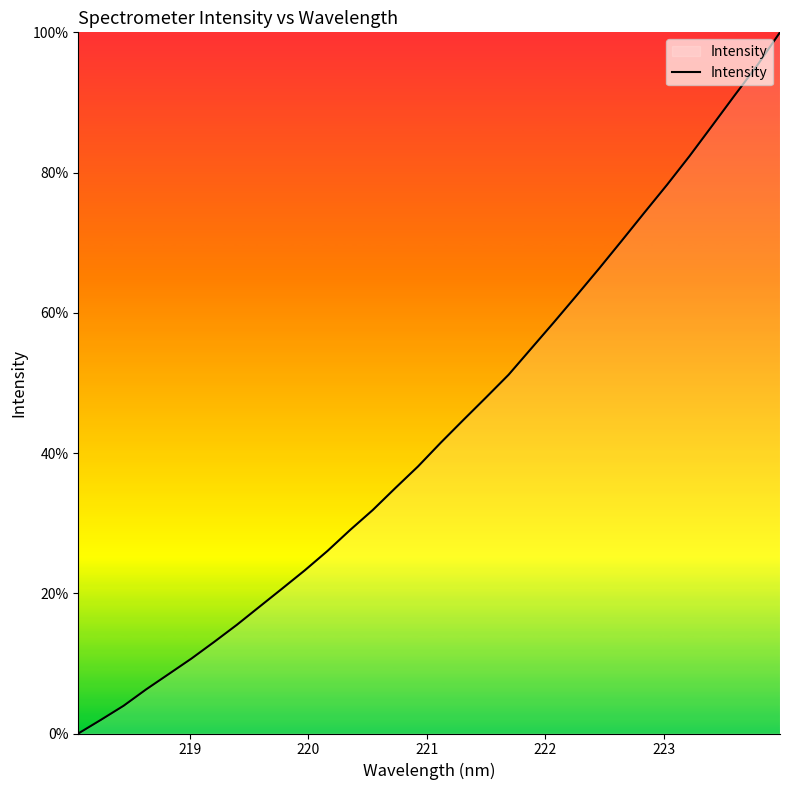

Reading left to right, transcribe all the data shown in this chart.

0.0	2.0	4.0	6.3	8.5	10.7	13.1	15.5	18.1	20.7	23.3	26.0	29.0	31.9	35.0	38.1	41.5	44.7	47.9	51.2	54.9	58.6	62.4	66.3	70.3	74.3	78.2	82.4	86.7	91.0	95.3	100.0